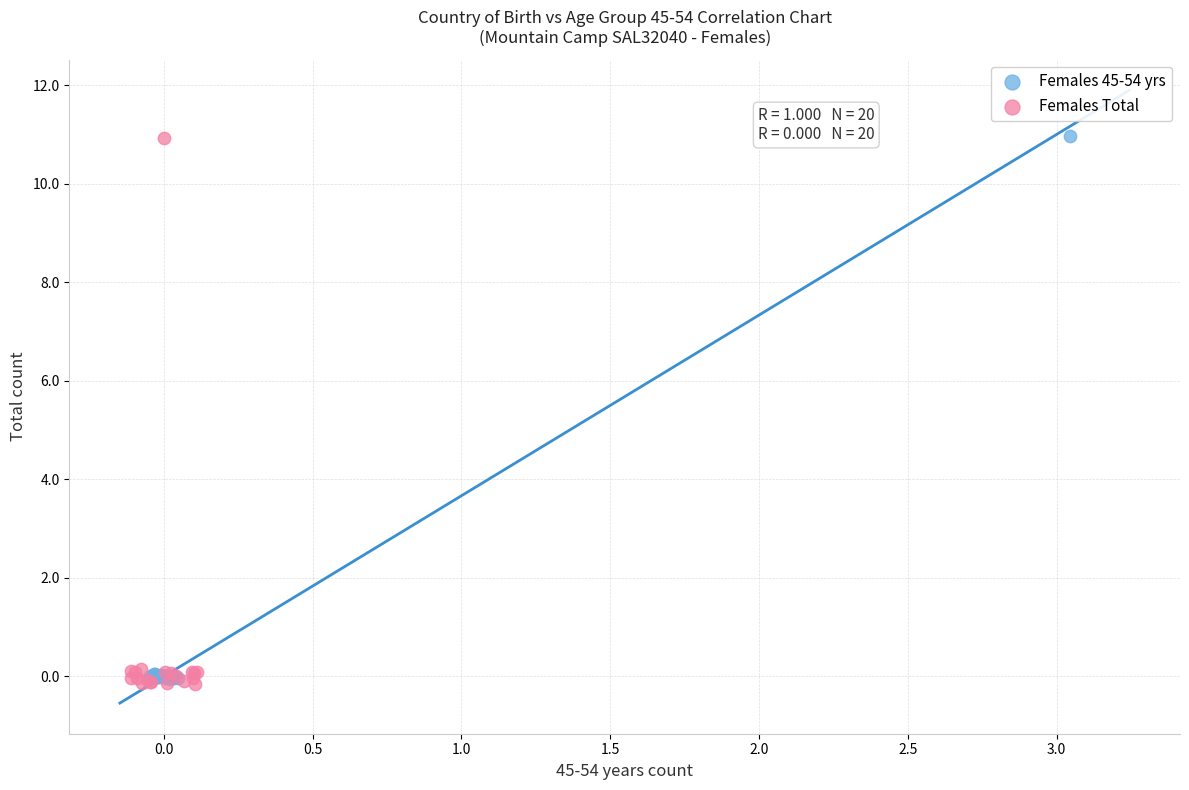

Which series has the widest spread of Y values?

Females Total